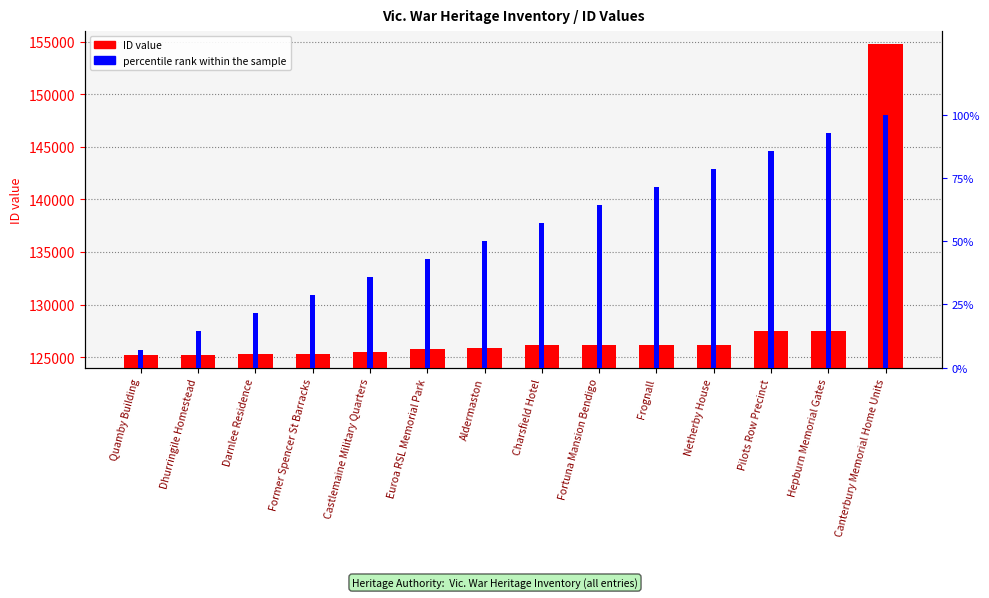

What is the maximum value for percentile rank within the sample?

100.0